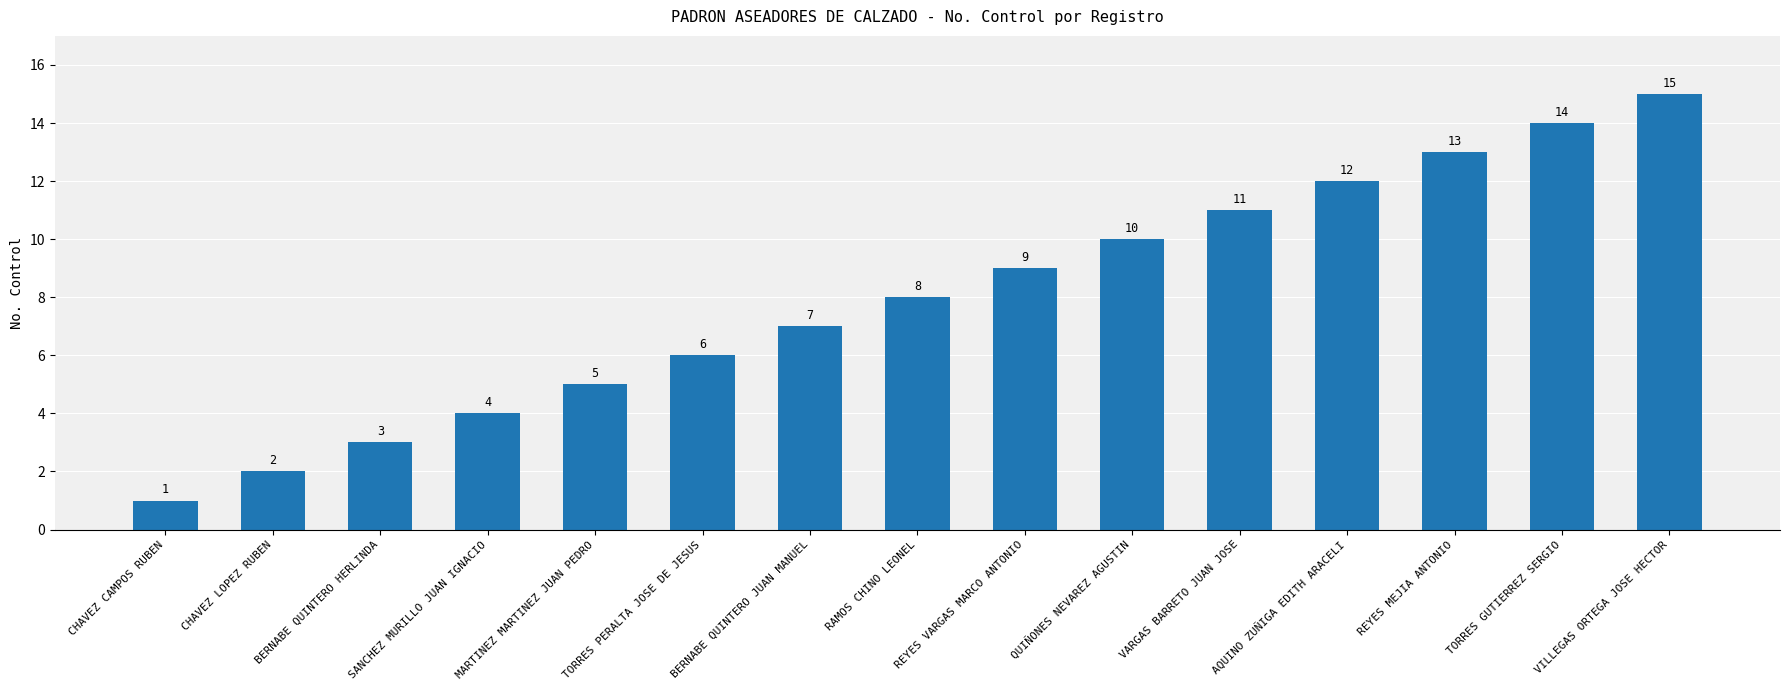

Reading right to left, what are all the values shown in this chart?

15	14	13	12	11	10	9	8	7	6	5	4	3	2	1